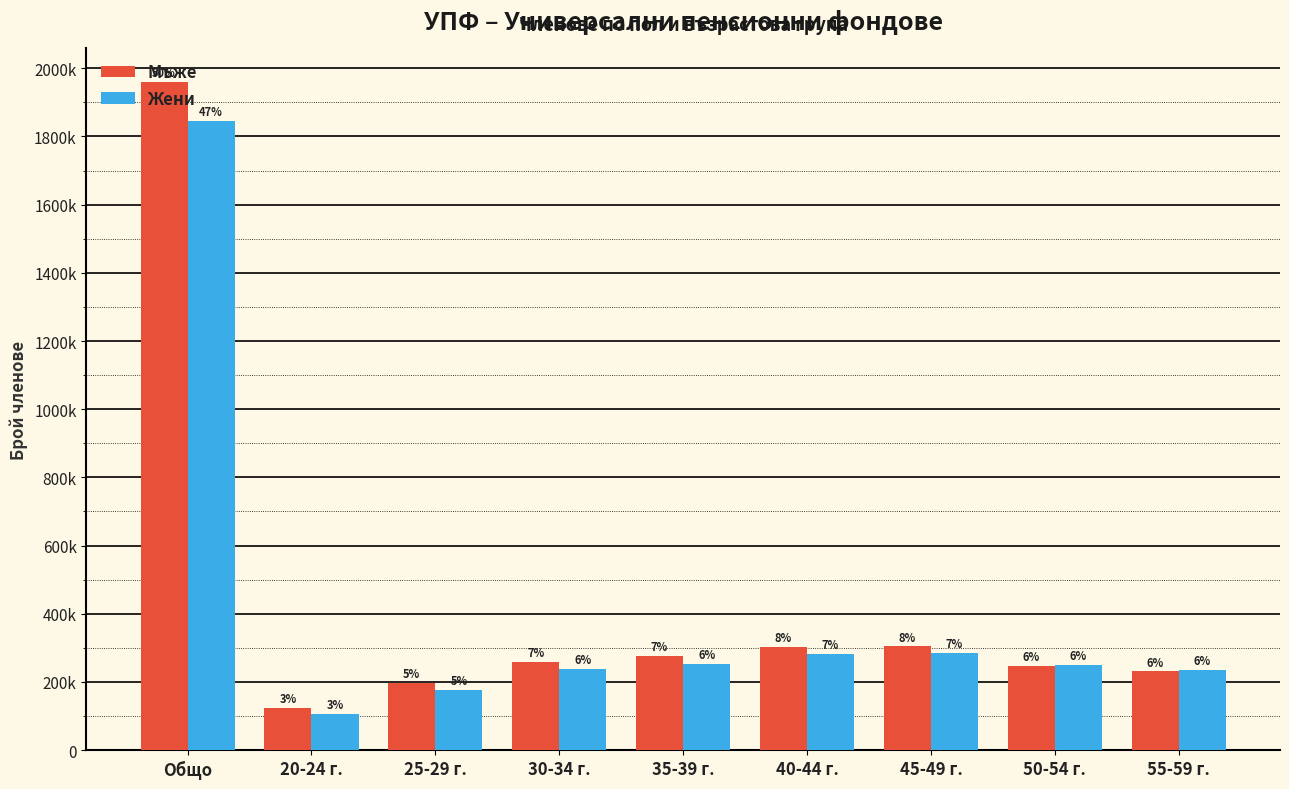

What are all the series names shown in the legend?

Мъже, Жени